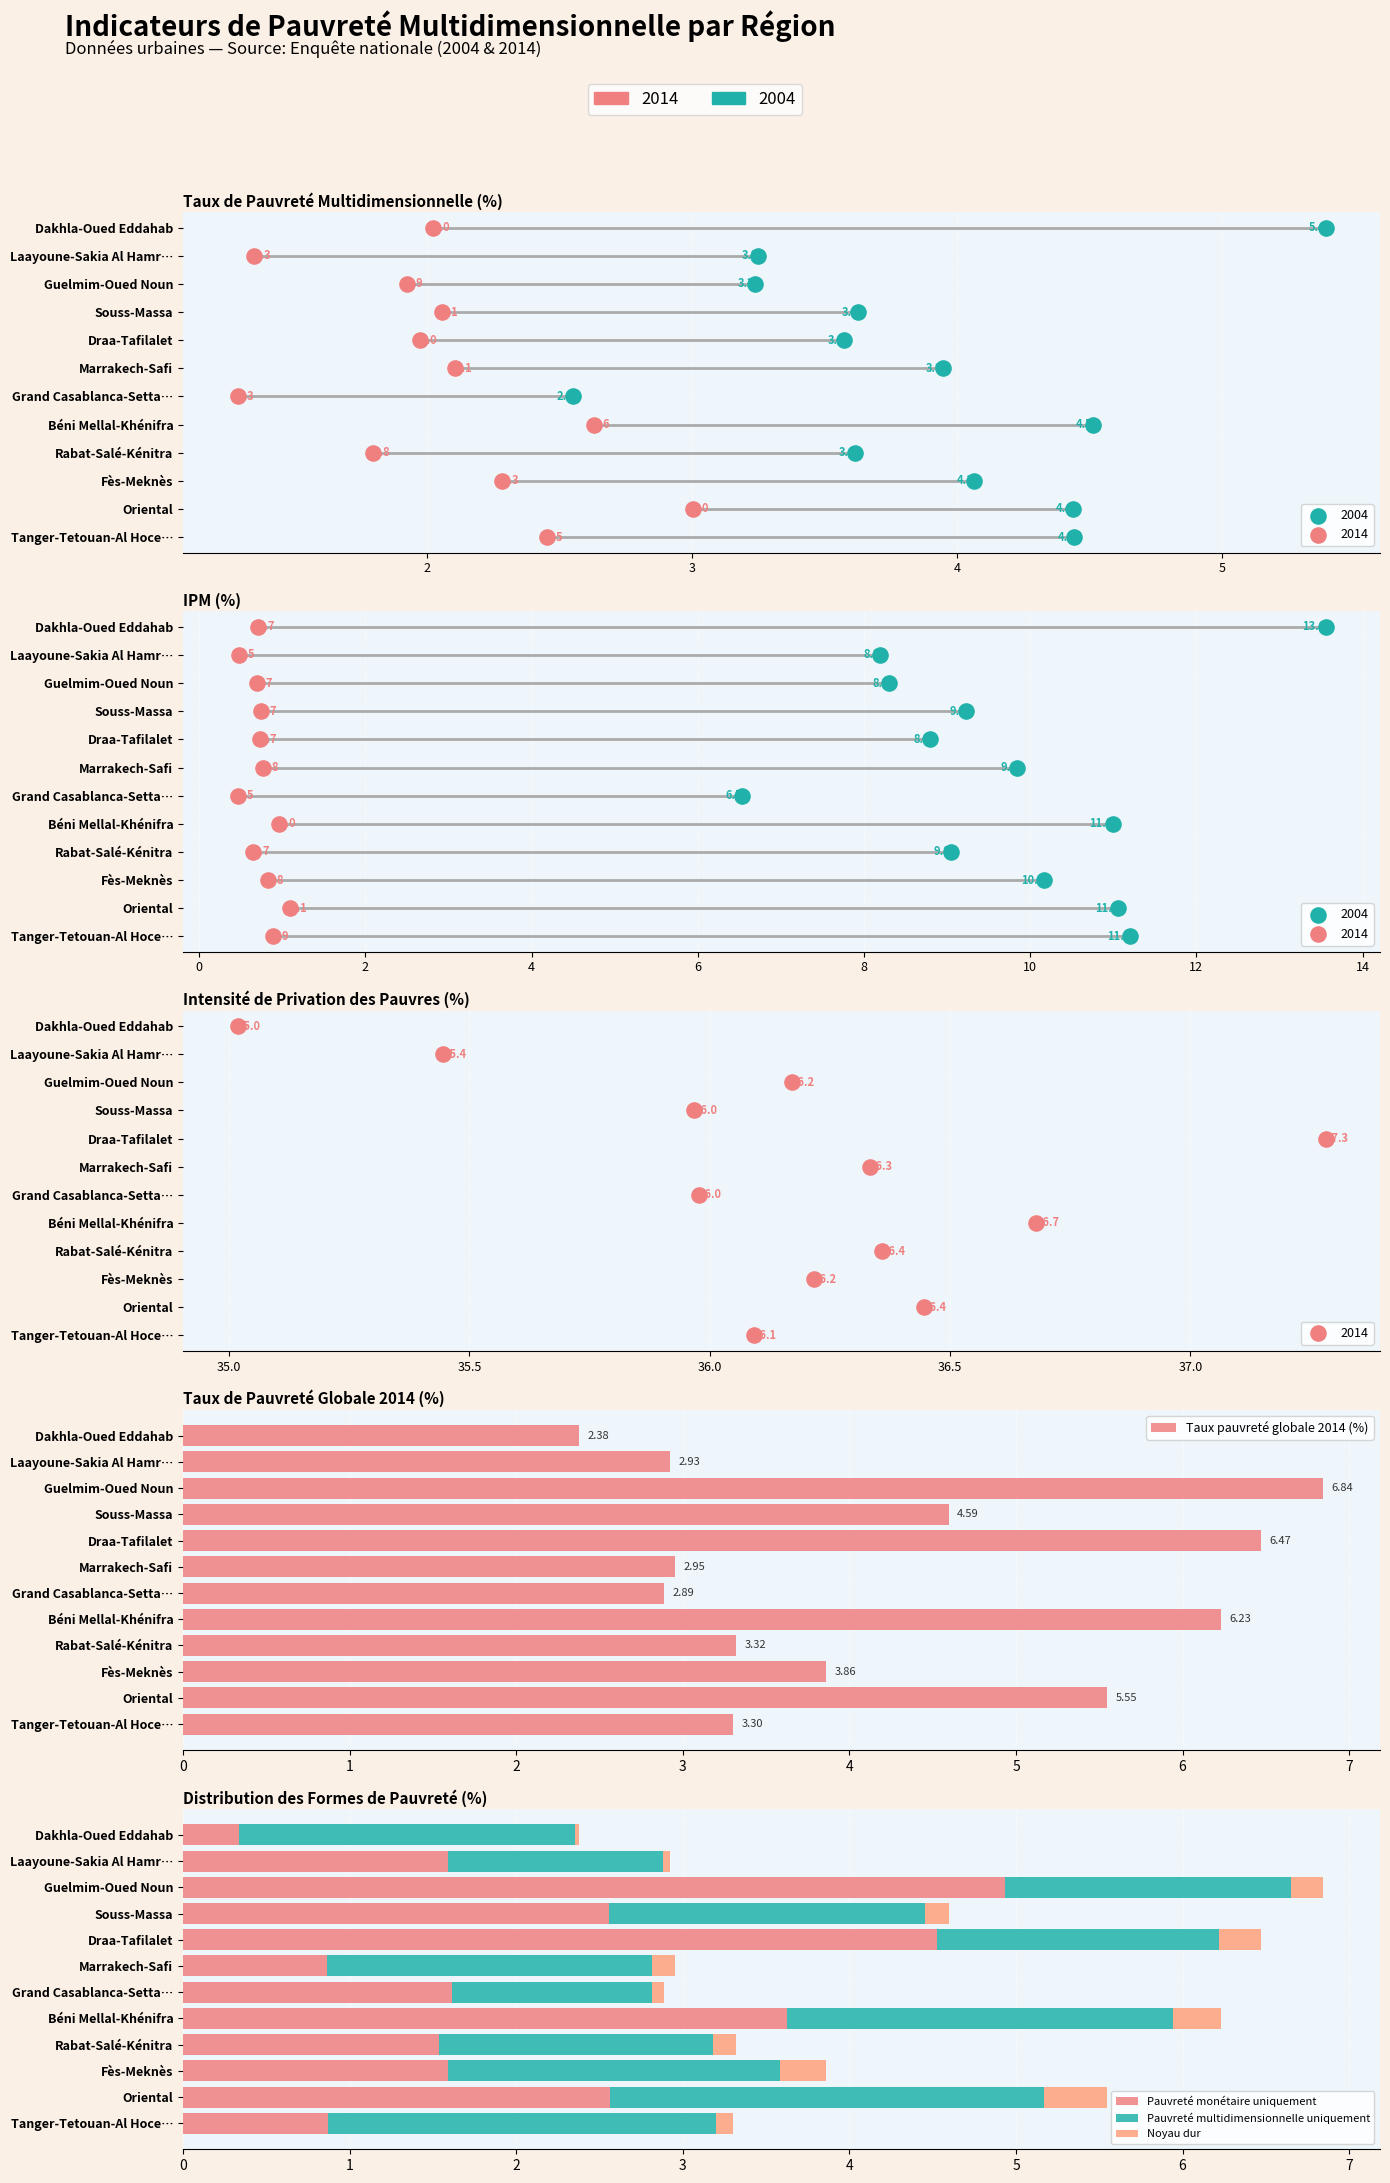

Which series reaches the minimum Y coordinate?

Noyau dur